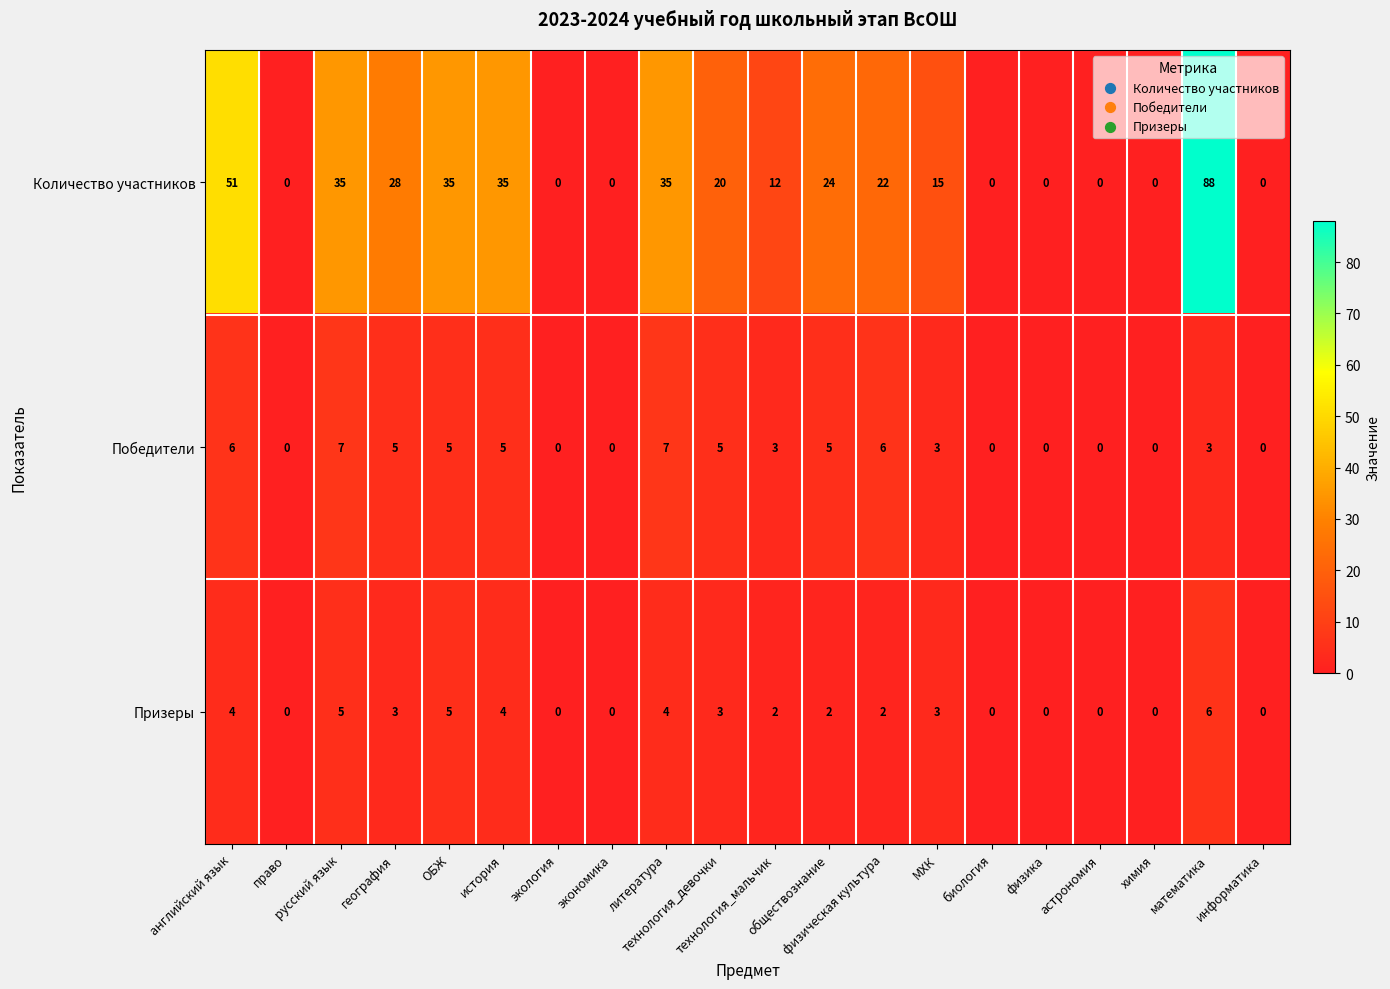

Which series has the largest range (max minus min)?

Количество участников